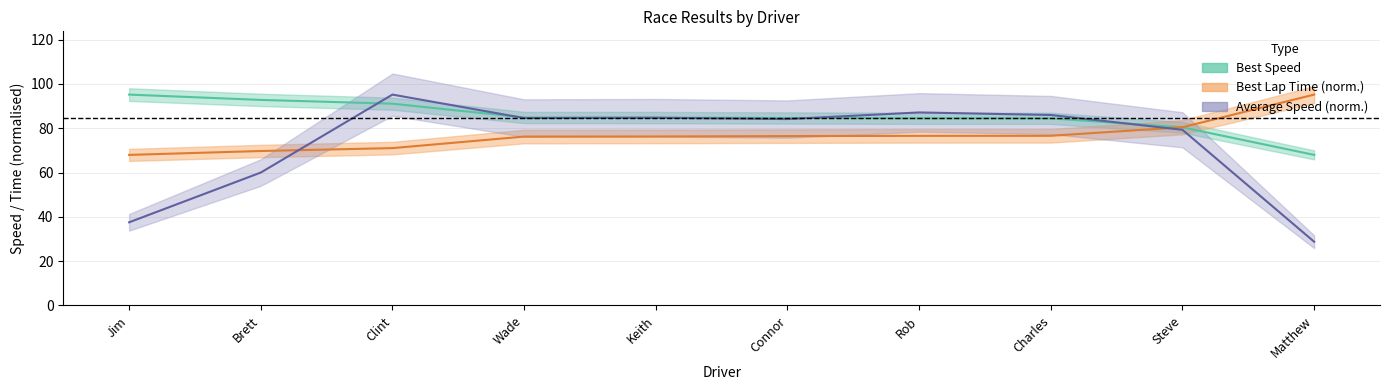

Which series has the largest range (max minus min)?

Average Speed (norm.)